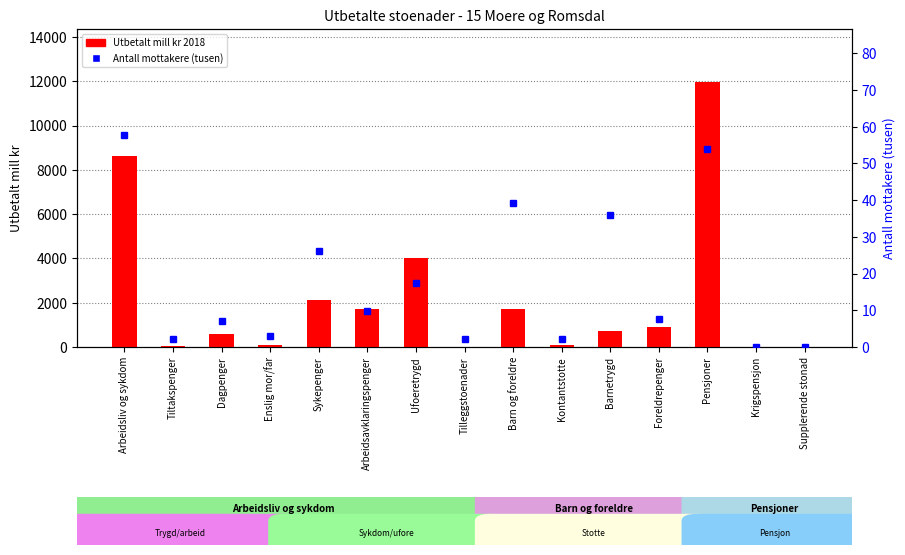

What is the difference between the Utbetalt mill kr 2018 values at Foreldrepenger and Ufoeretrygd?

3102.4